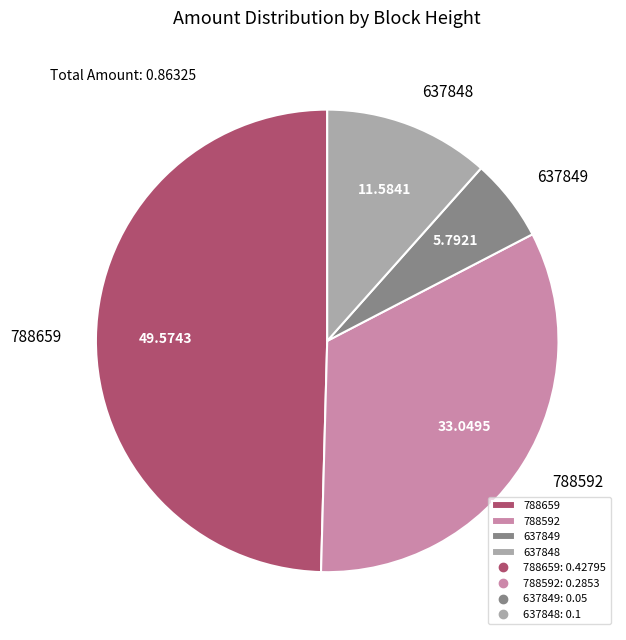

Is there a majority slice in this chart?

No